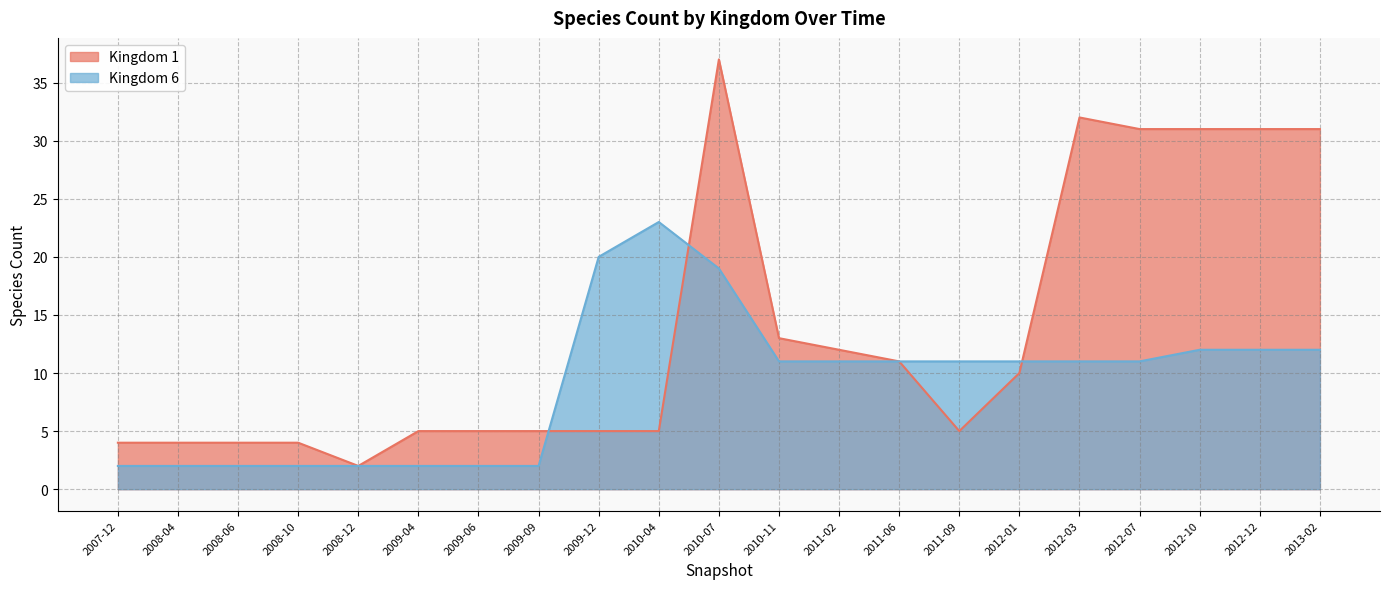

What is the difference between the 1 values at 2010-07 and 2009-09?

32